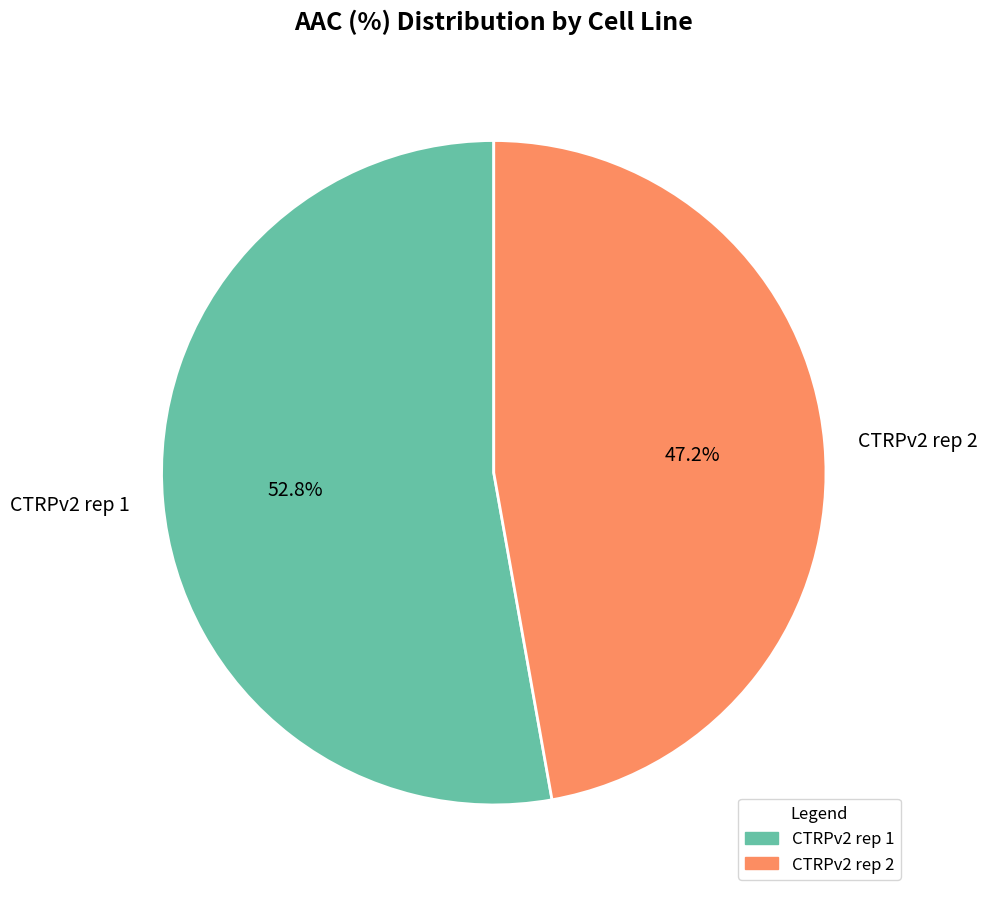

How many segments does this pie chart have?

2